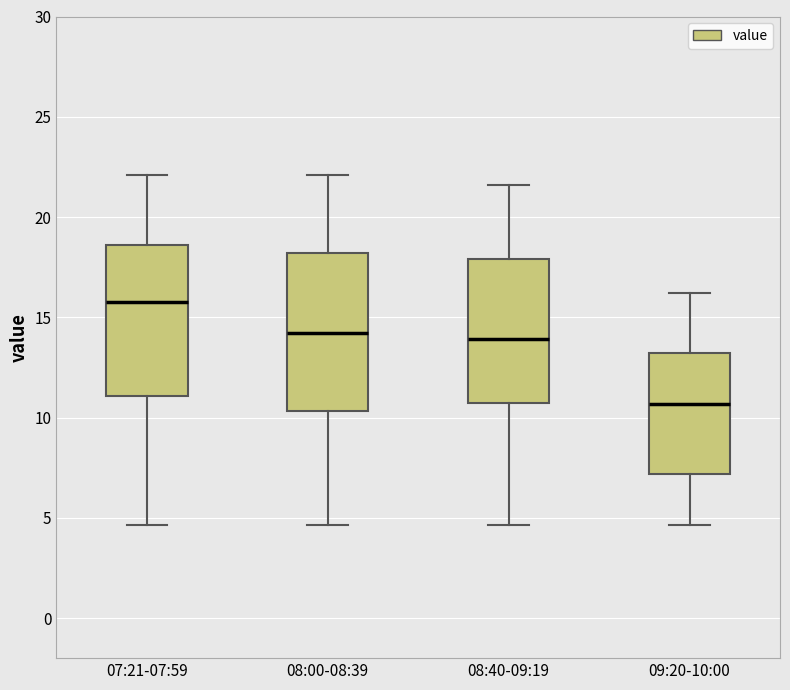

Reading left to right, read every box against the y-axis: the position of its median line, the range the box covers, and the ends of its whiskers. The values are not printed on the chart, so give them approximately, as read against the axis.

07:21-07:59: median 15.5, box 11.0 to 18.5, whiskers 4.5 to 22.0
08:00-08:39: median 14.0, box 10.5 to 18.0, whiskers 4.5 to 22.0
08:40-09:19: median 14.0, box 10.5 to 18.0, whiskers 4.5 to 21.5
09:20-10:00: median 10.5, box 7.0 to 13.0, whiskers 4.5 to 16.0